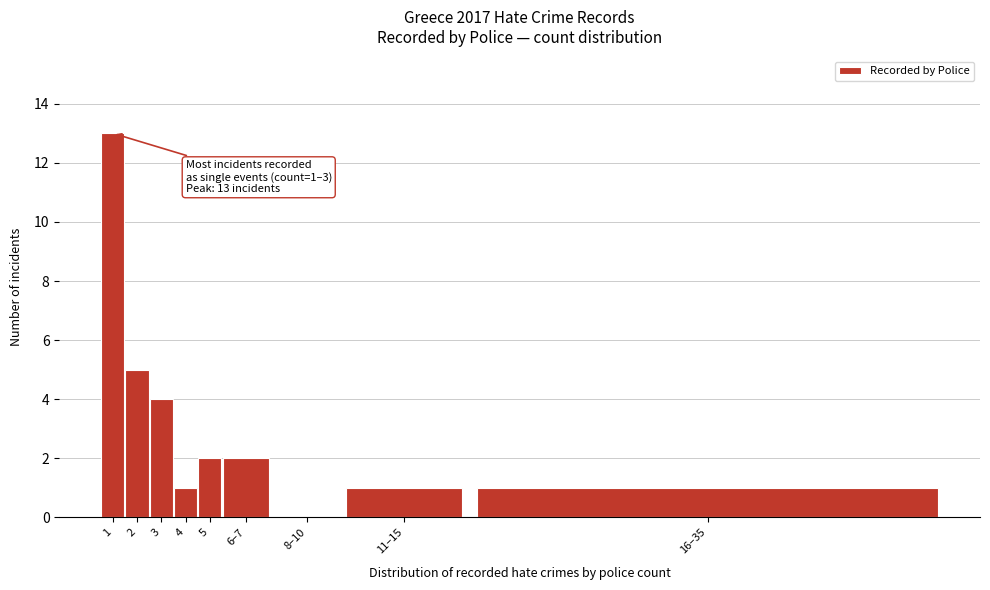

Reading left to right, list all the values displayed in this chart.

1=13	2=5	3=4	4=1	5=2	6–7=2	8–10=0	11–15=1	16–35=1